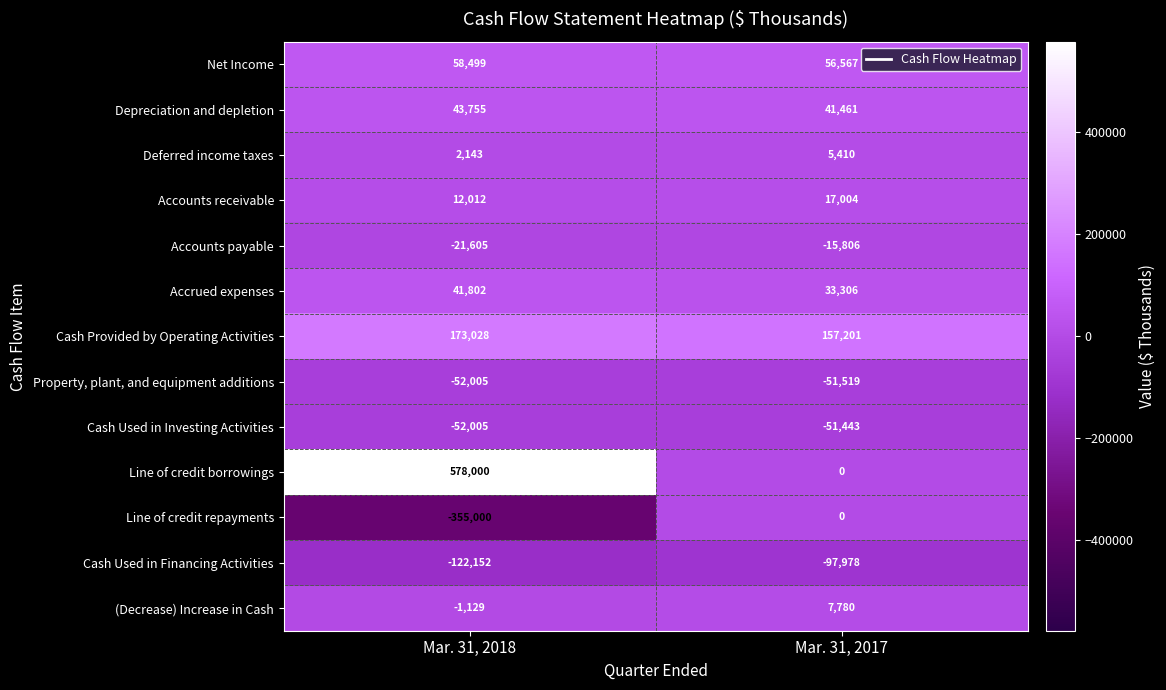

Which series has the largest range (max minus min)?

Line of credit borrowings